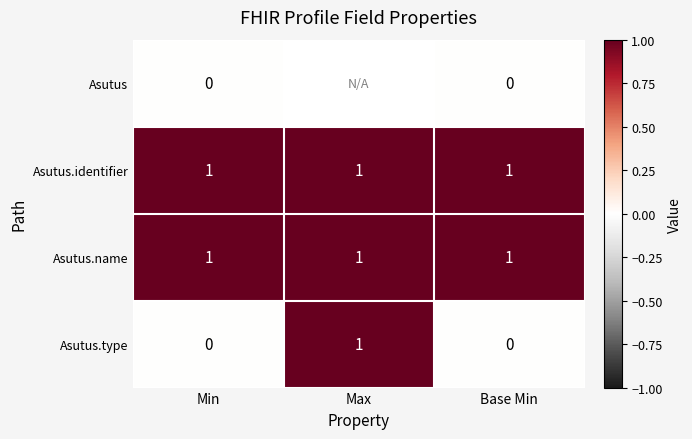

The value of Asutus.identifier at Max is 1. True or false?

True